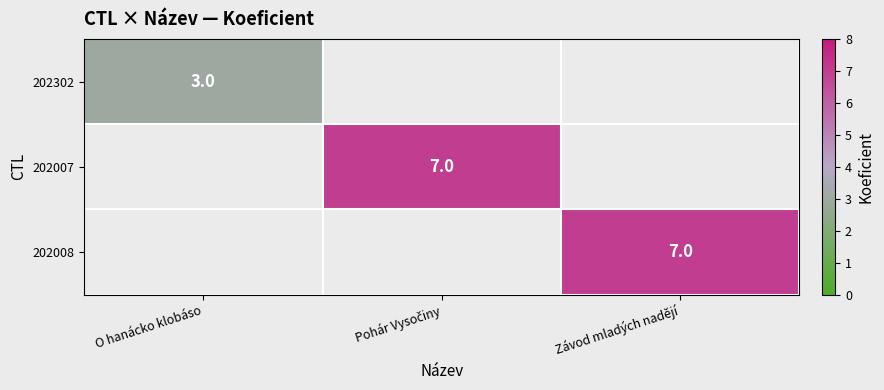

Is it true that 202008 equals 7 at Závod mladých nadějí?

True